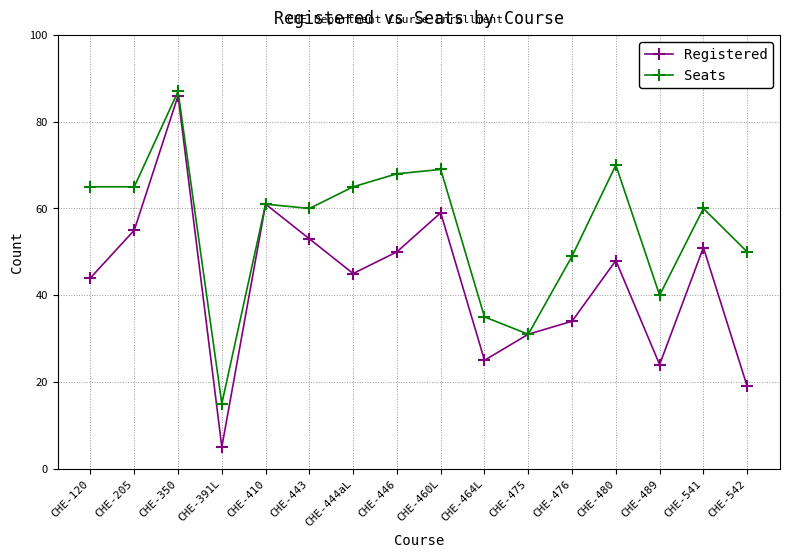

Rank the series at CHE-541 from lowest to highest value.

Registered, Seats